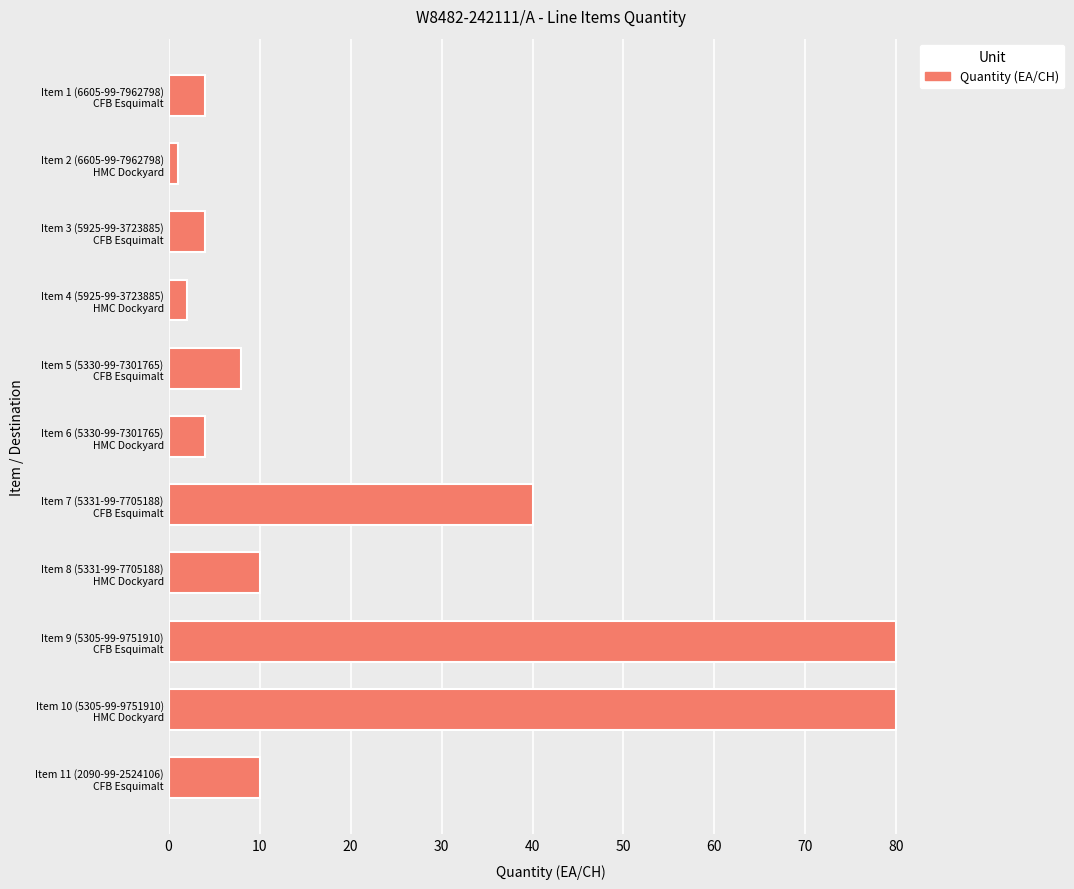

What is the value of the 7th bar from the top?

40